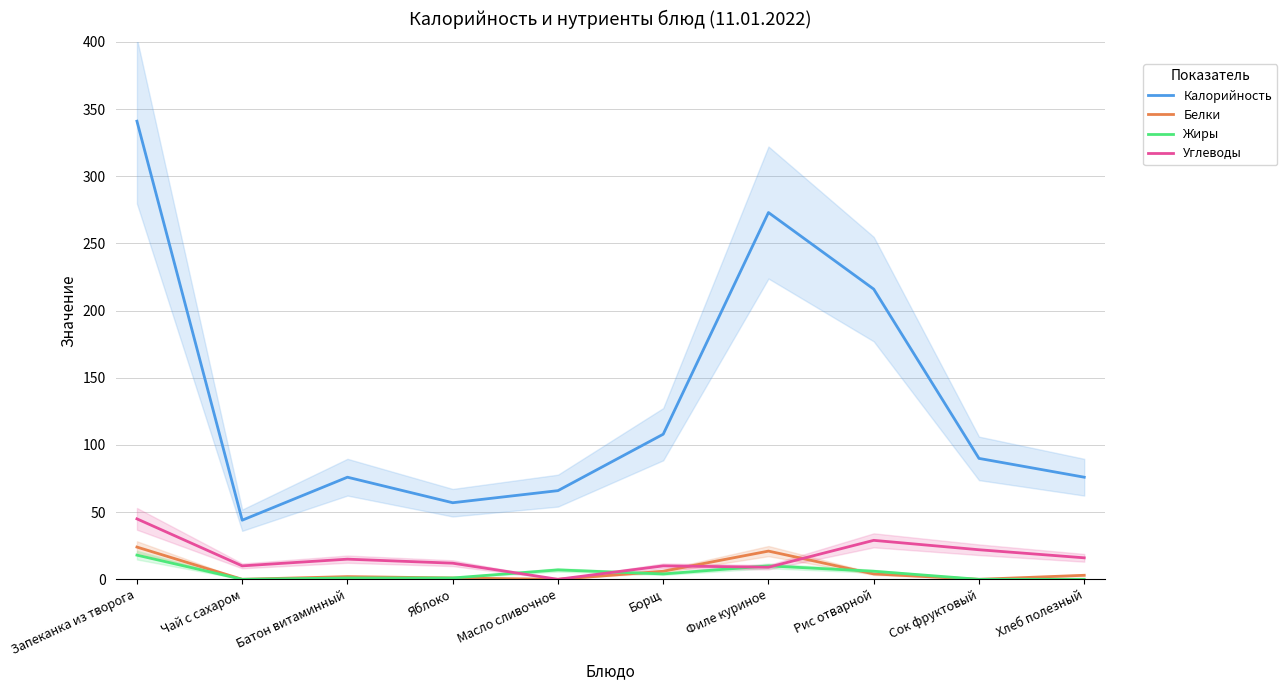

What value does the Калорийность series have at Рис отварной?

216